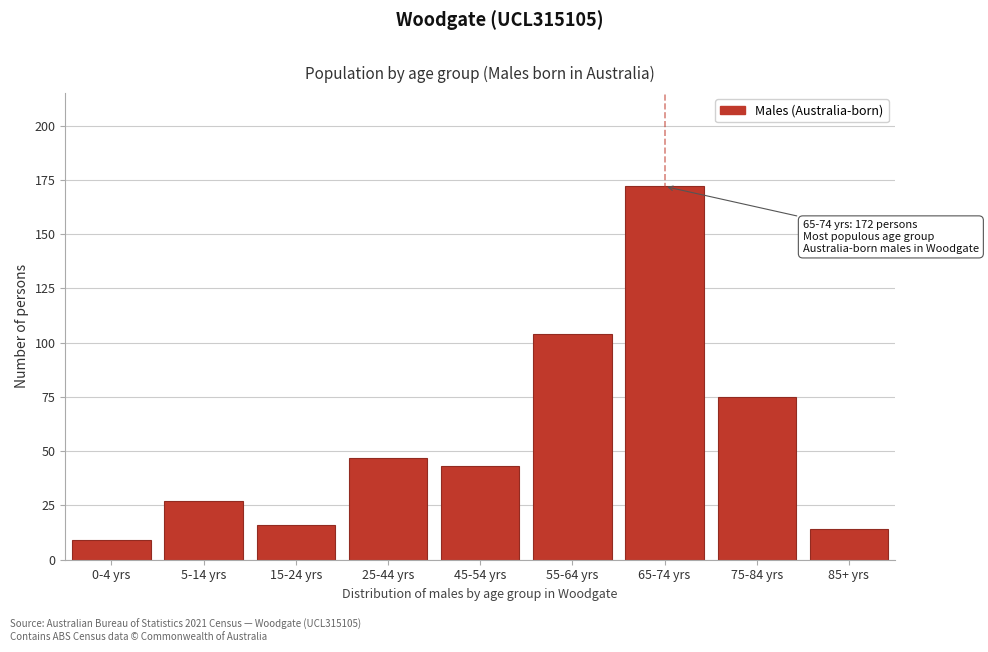

Reading left to right, extract all data points from this chart.

0-4 yrs=9	5-14 yrs=27	15-24 yrs=16	25-44 yrs=47	45-54 yrs=43	55-64 yrs=104	65-74 yrs=172	75-84 yrs=75	85+ yrs=14